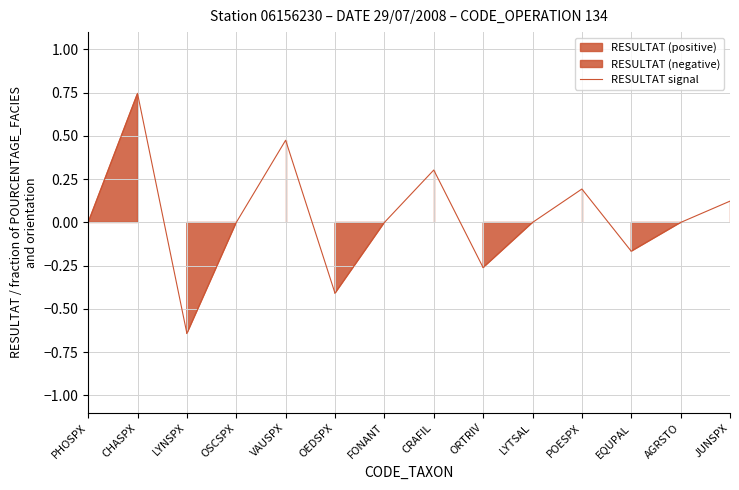

What is the difference between the maximum and minimum values?

1.4